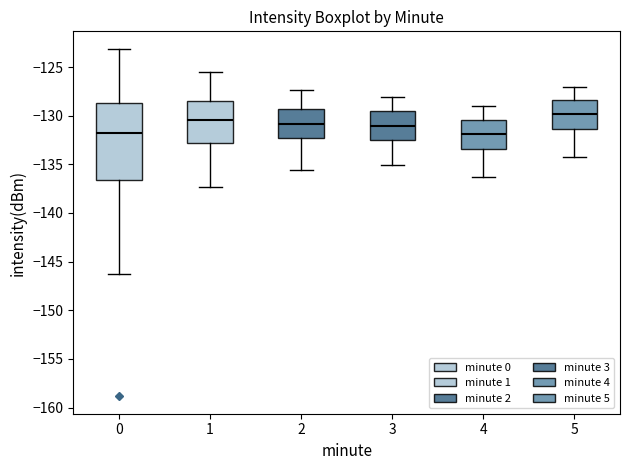

Comparing the boxes themselves (not the whiskers), which one is the tallest?

0